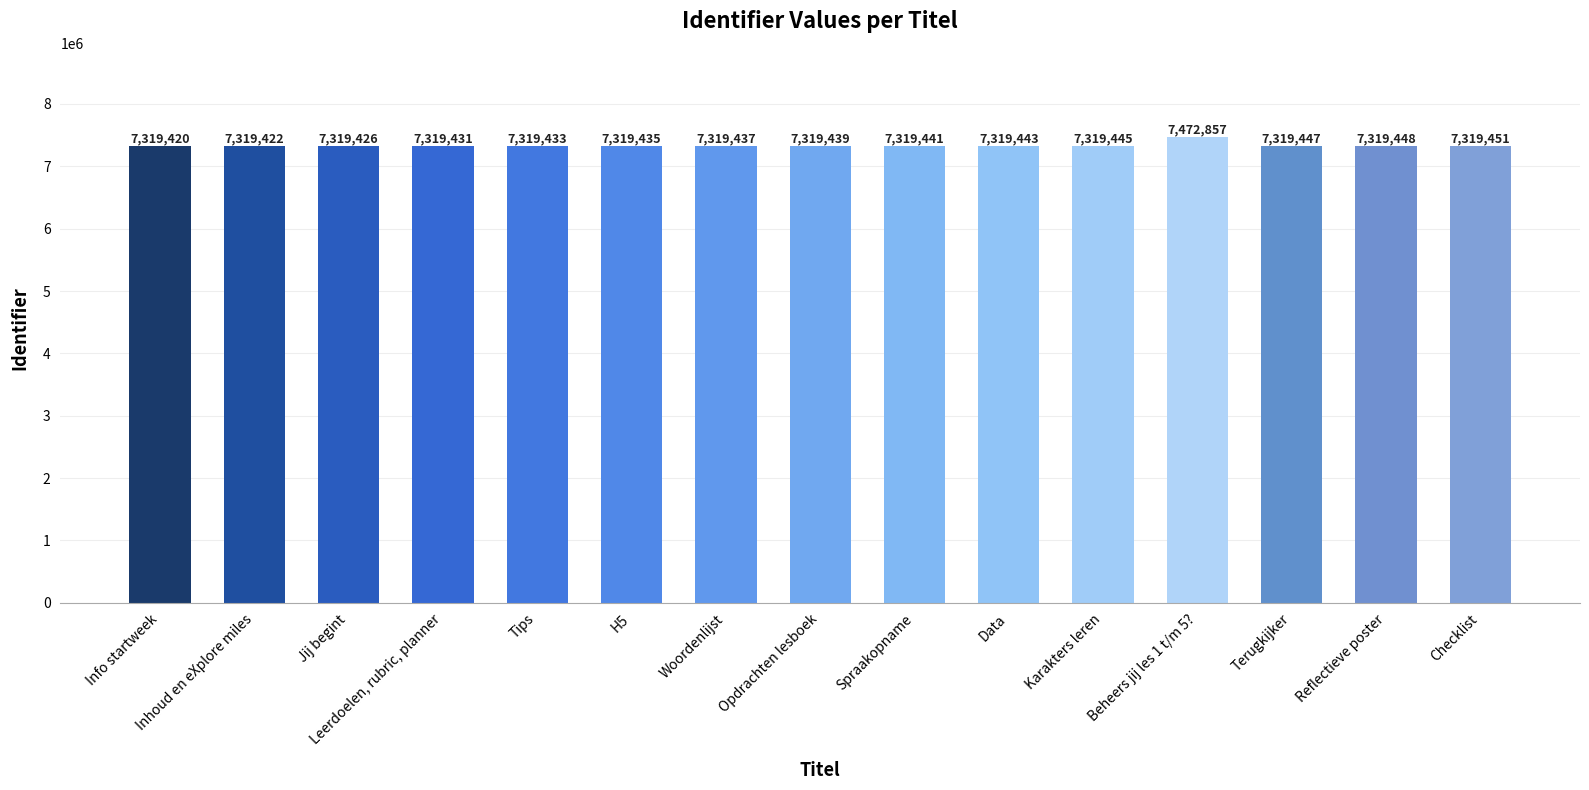

What is the label of the 2nd bar from the left?

Inhoud en eXplore miles